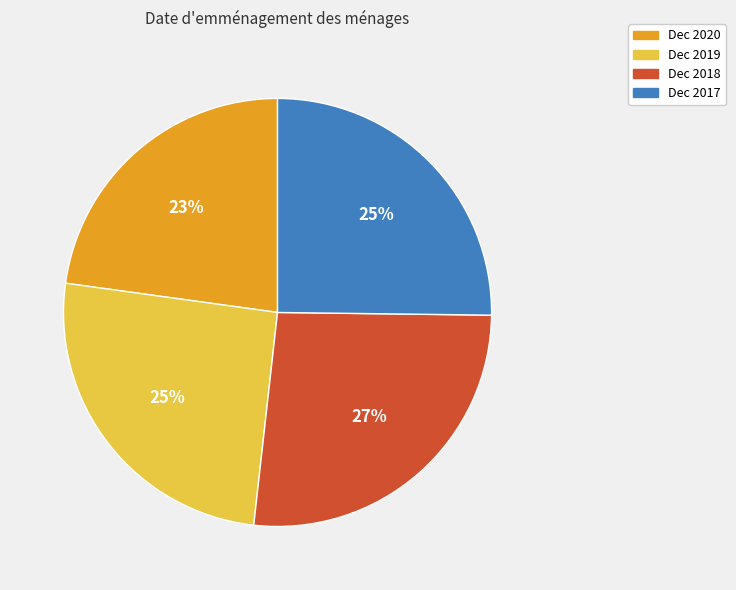

Between Dec 2019 and Dec 2020, which is larger?

Dec 2019